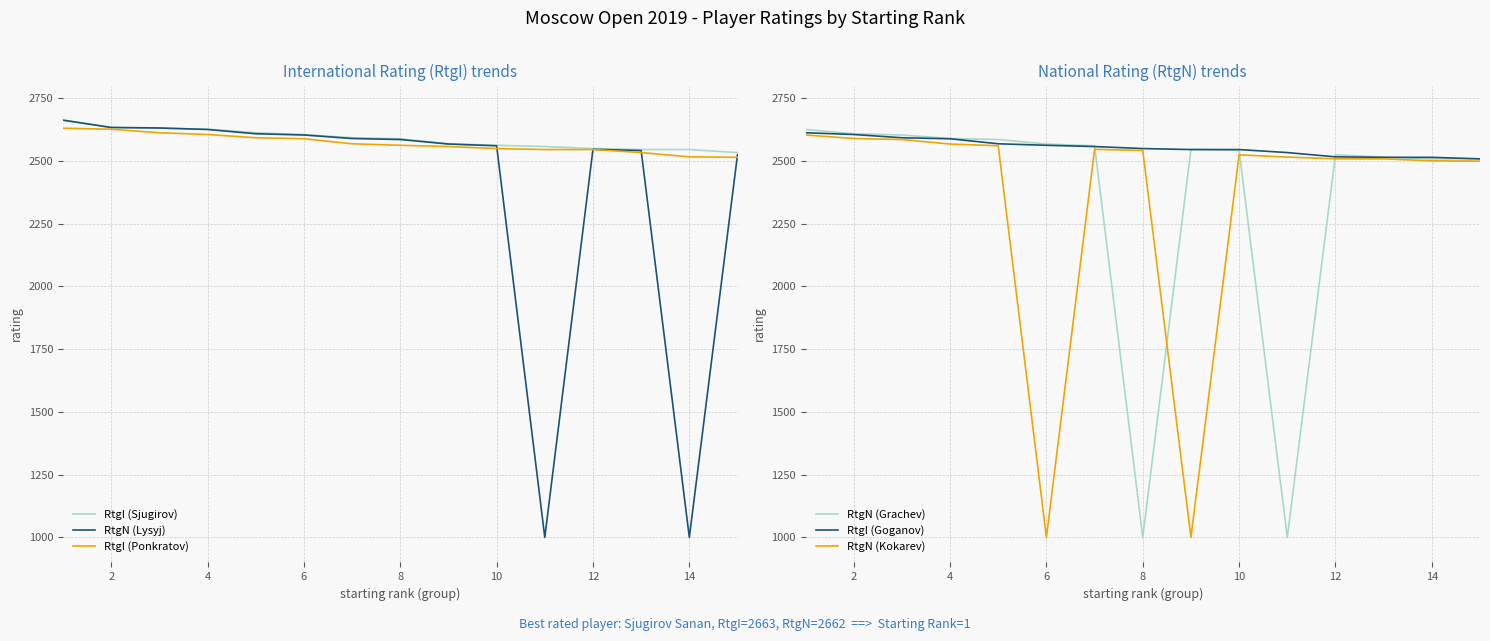

What is the average value of the RtgN (Grachev) series?

2352